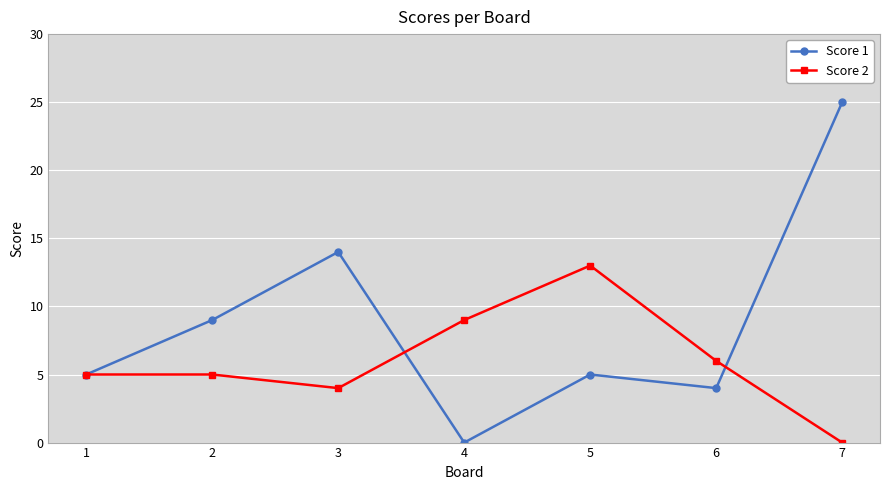

Rank the series by their average value, from highest to lowest.

Score 1, Score 2